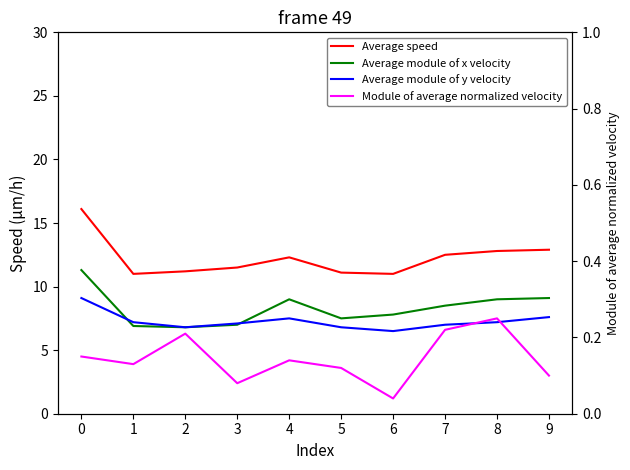

The Average speed series shows 16.9 at 4. True or false?

False